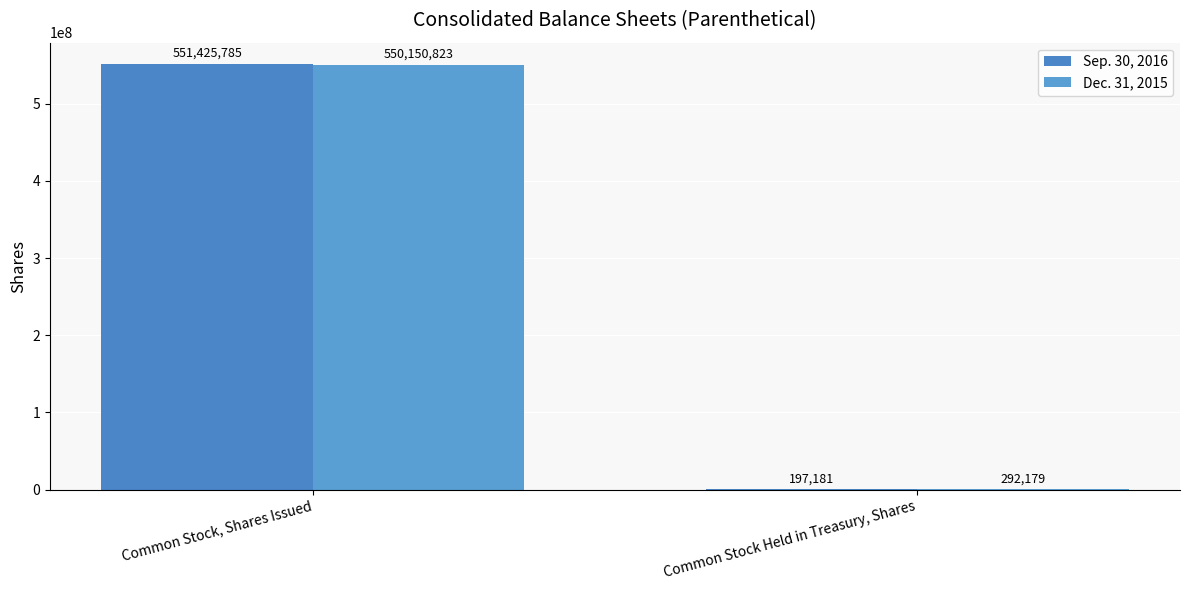

Is it true that Dec. 31, 2015 equals 442877 at Common Stock Held in Treasury, Shares?

False